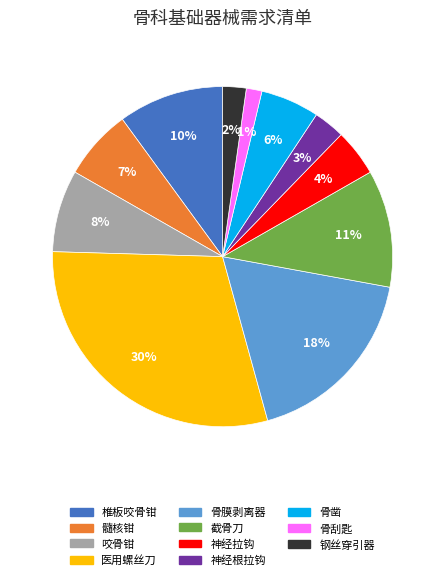

To the nearest percent, what portion does 骨刮匙 represent?

1%